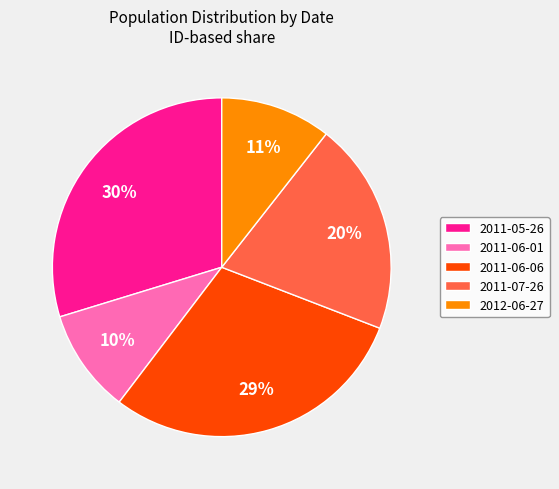

Does 2011-06-06 account for over 50% of the chart?

No